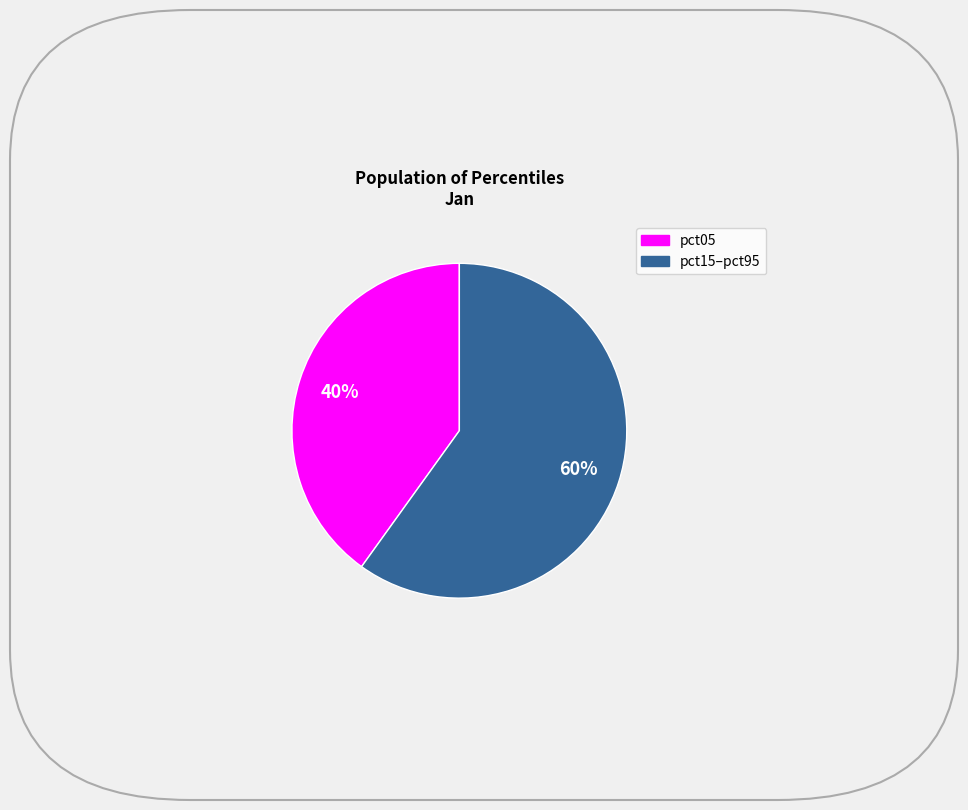

How many segments does this pie chart have?

2